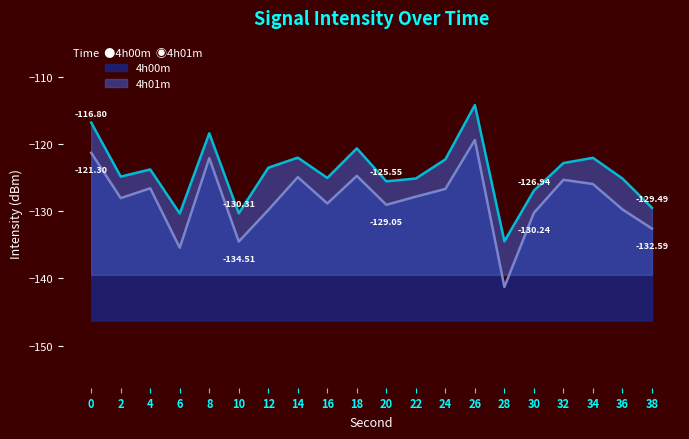

The value at 2 is -49.3. True or false?

False